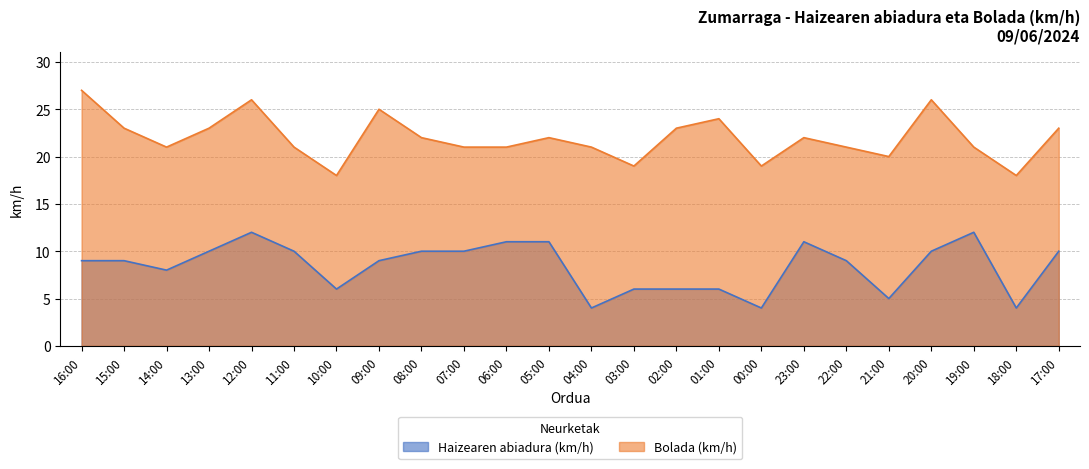

List the series in order of their peak value, highest first.

Bolada (km/h), Haizearen abiadura (km/h)